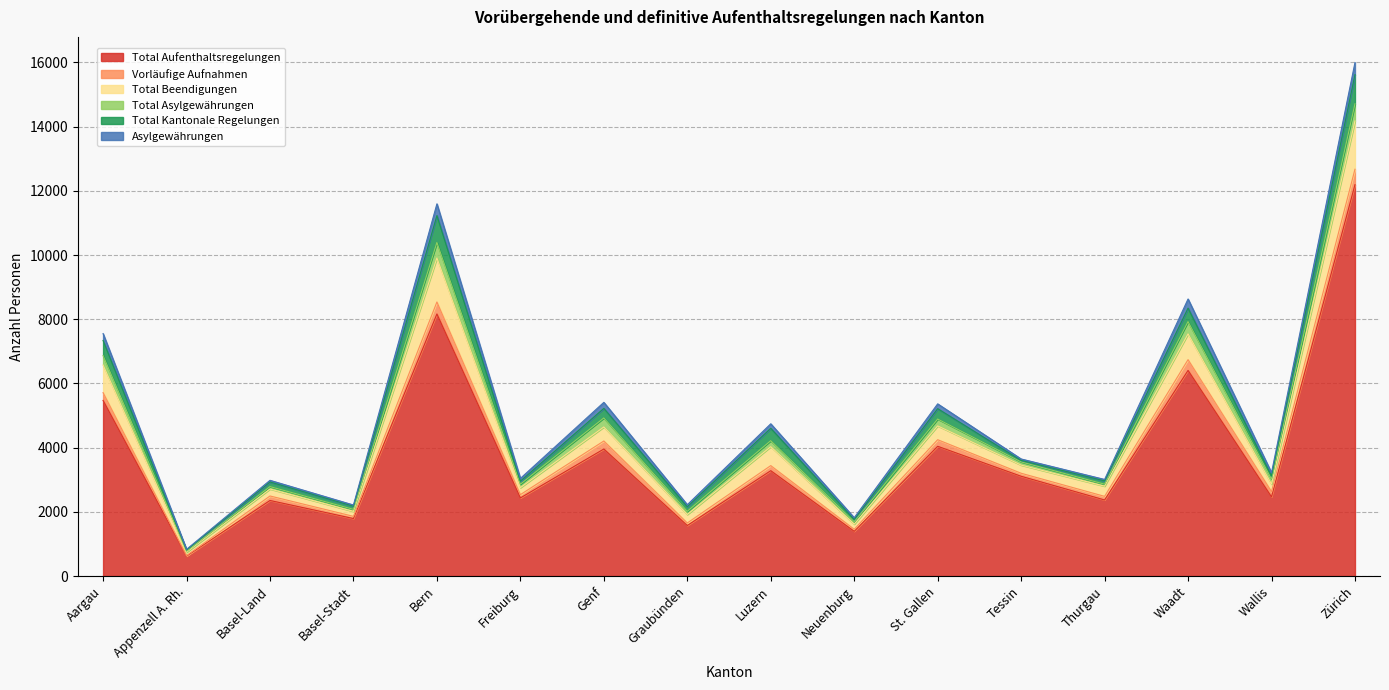

Which category has the lowest value across all series?

Appenzell A. Rh.